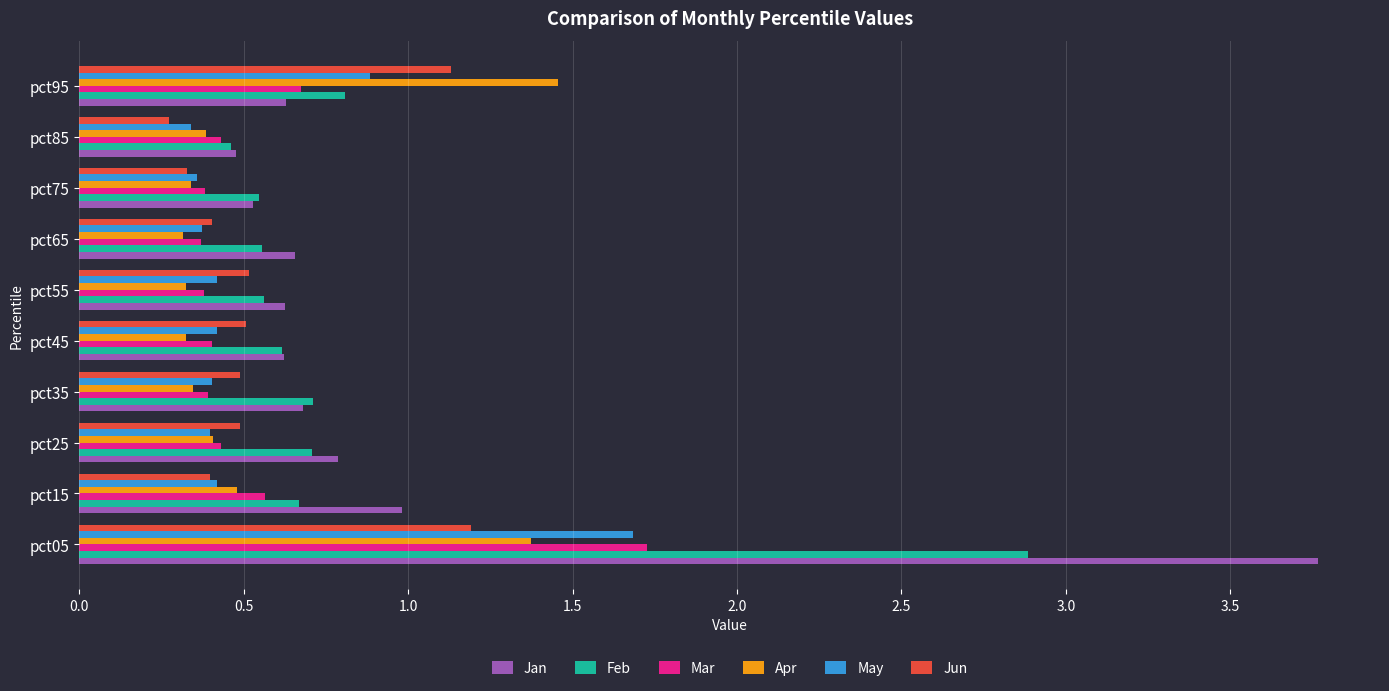

Which series has the widest spread of values?

Jan